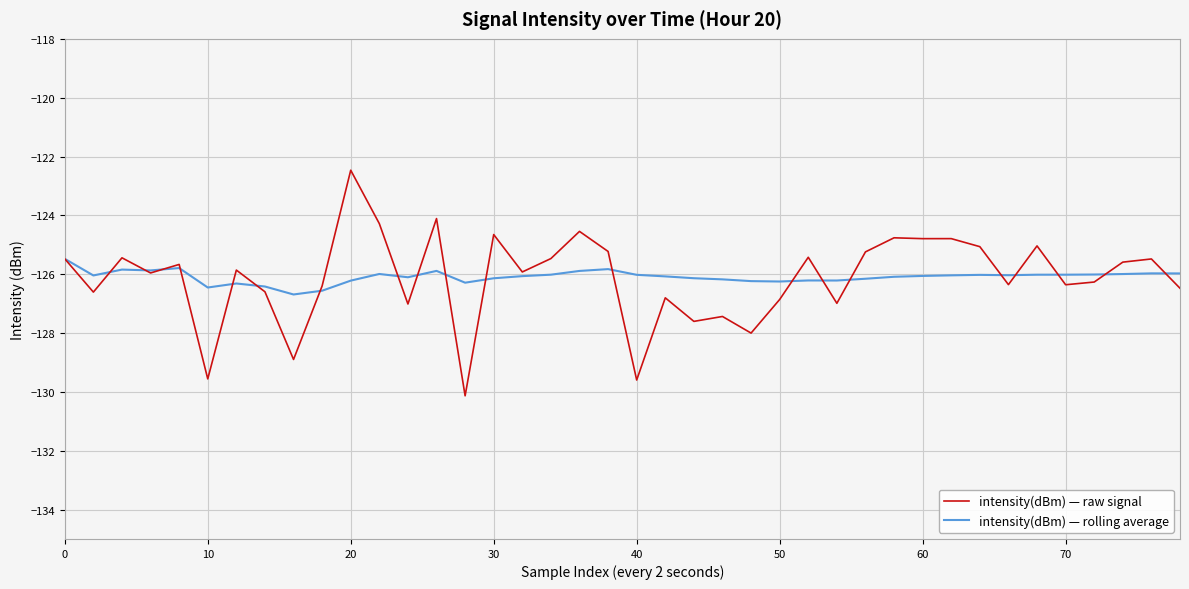

What is the greatest value displayed?

-122.5